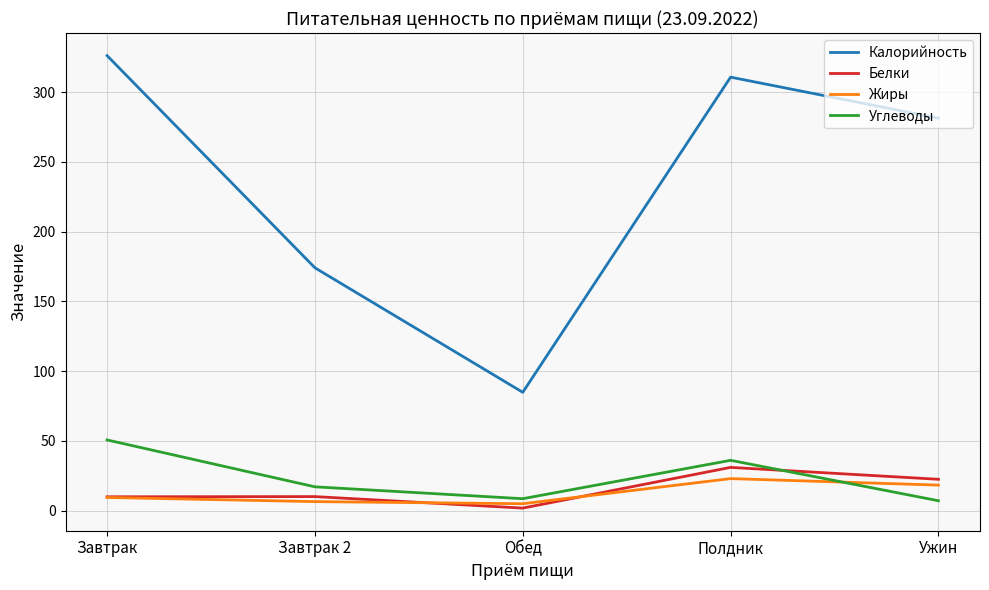

What are all the series names shown in the legend?

Калорийность, Белки, Жиры, Углеводы